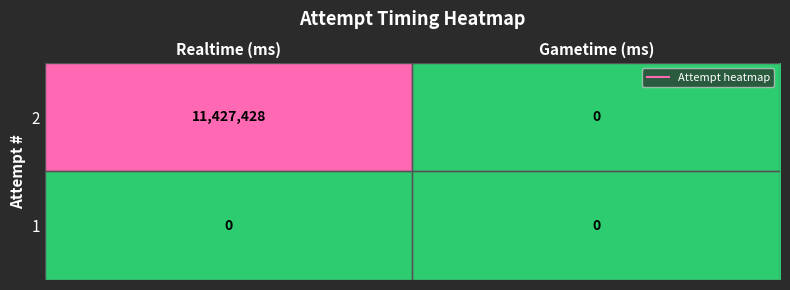

The 2 series shows 11427428 at Realtime (ms). True or false?

True